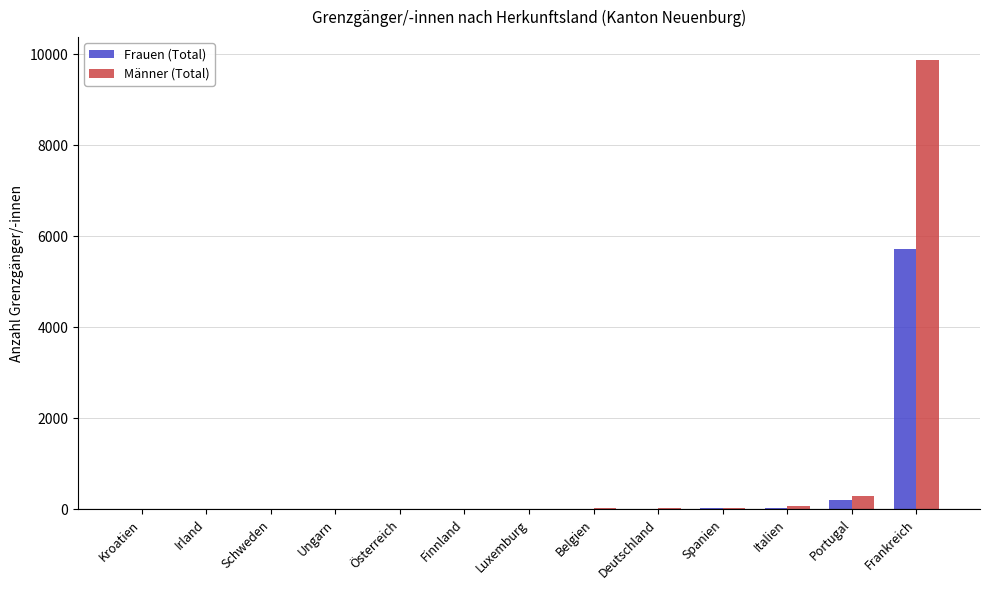

At which label is Männer (Total) closest to 4942?

Portugal